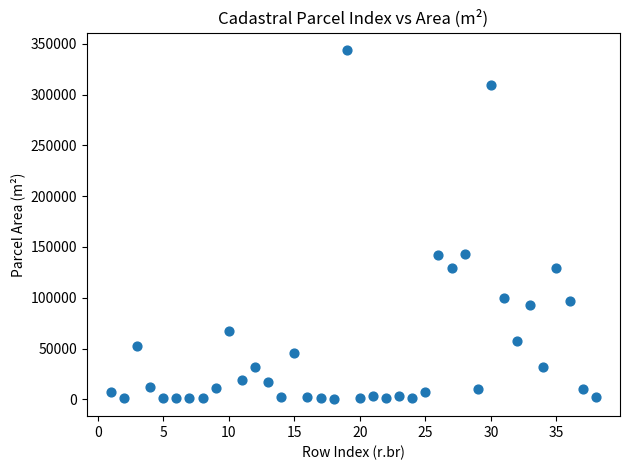

What is the range of Y values (max minus min)?

343361